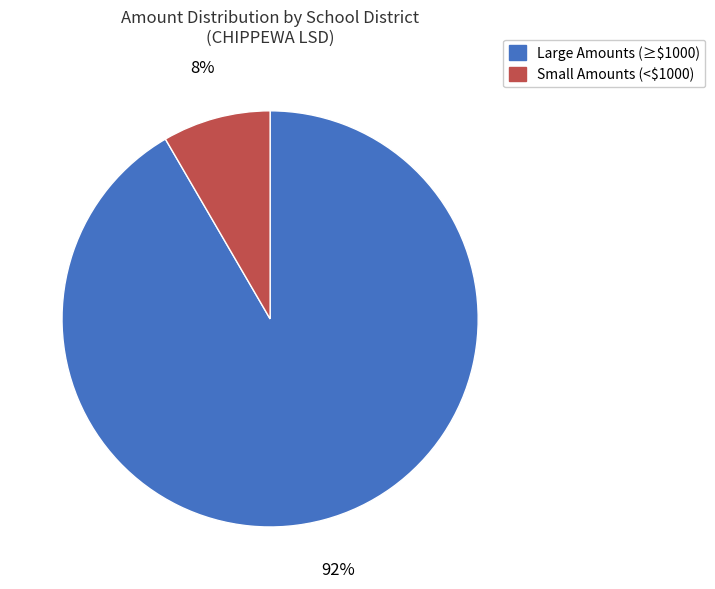

How many slices are in this pie chart?

2